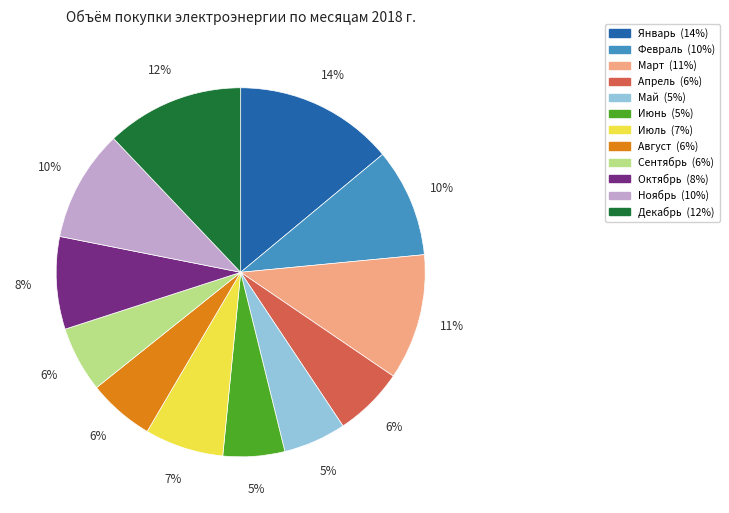

Do Май and Март together represent more than half of the pie?

No